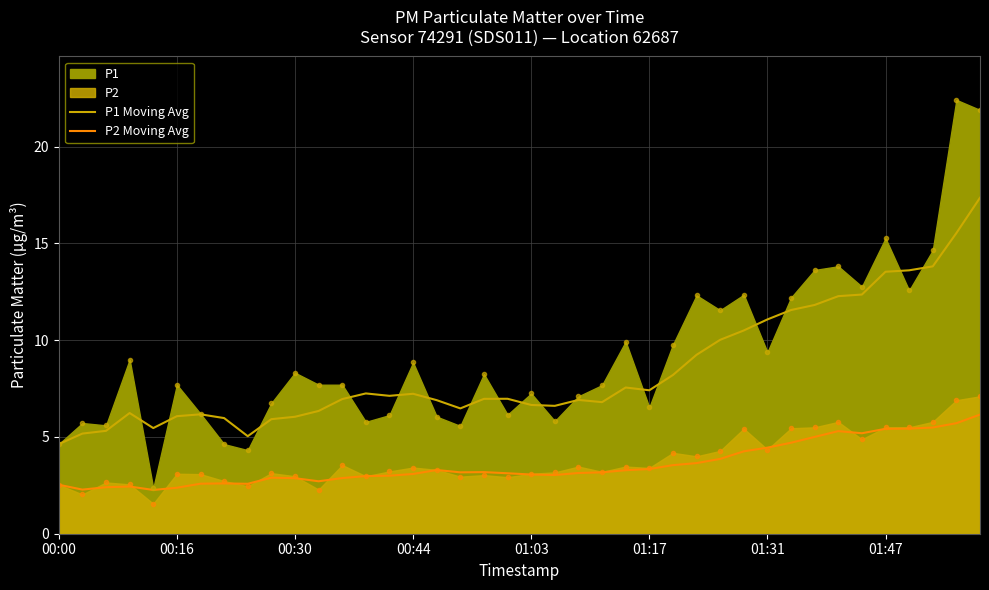

In P1 Moving Avg, how many points are lower than both neighbors (excluding endpoints)?

7